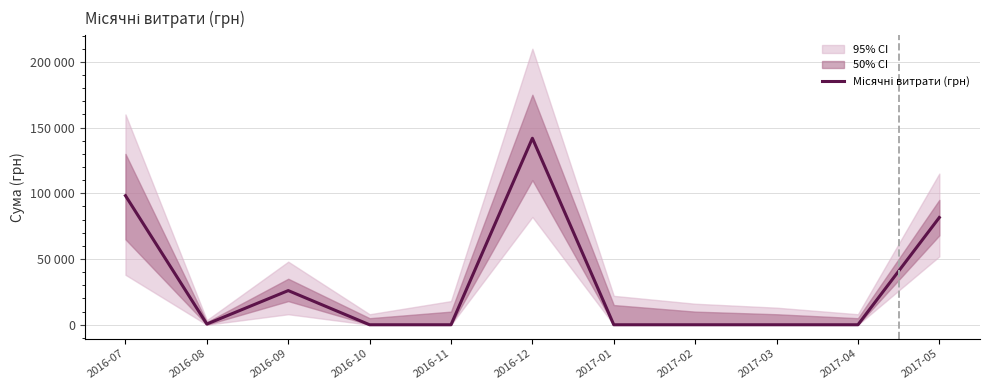

What is the label of the 7th point from the left?

2017-01